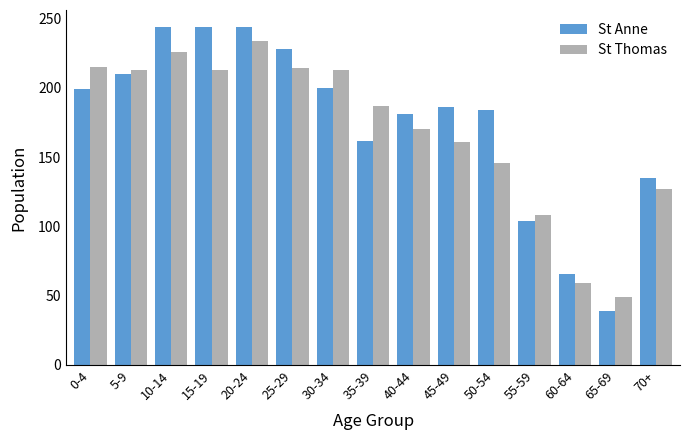

The value of St Anne at 30-34 is 200. True or false?

True